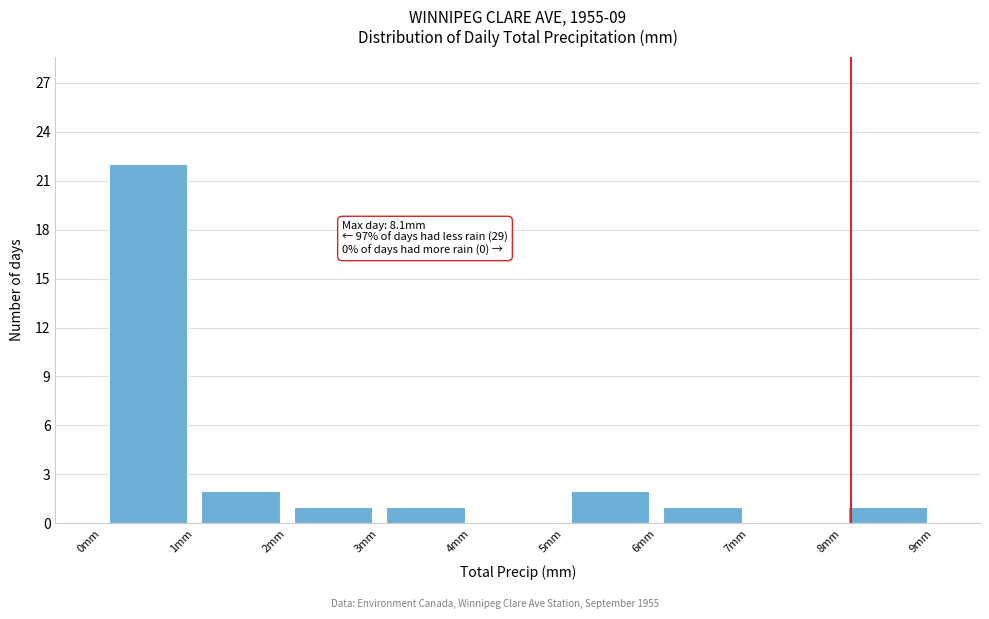

Over which range of the x-axis is the bar tallest?

0 to 1